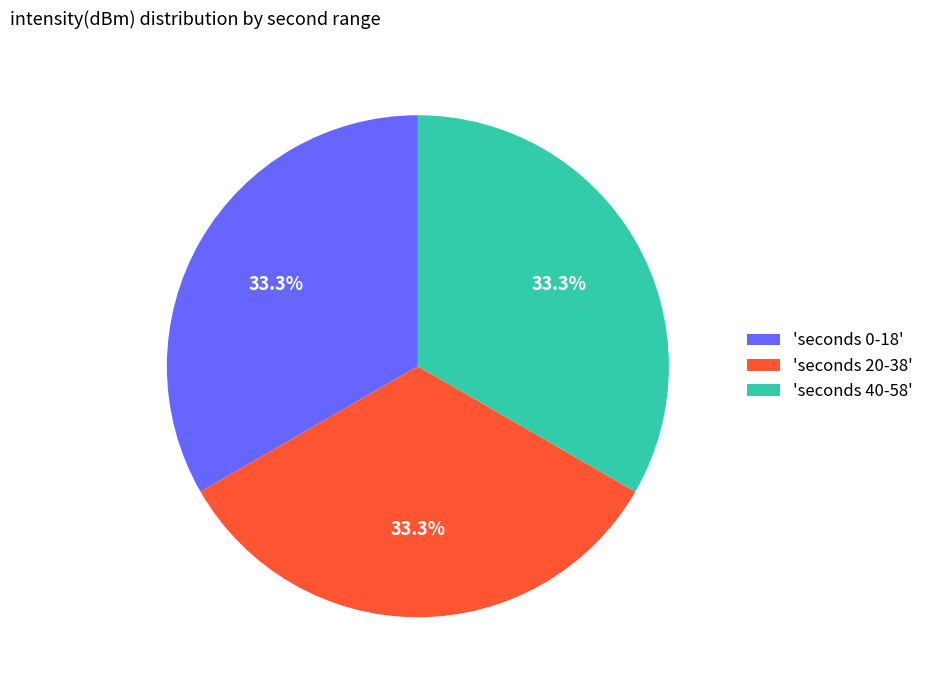

How many slices are in this pie chart?

3